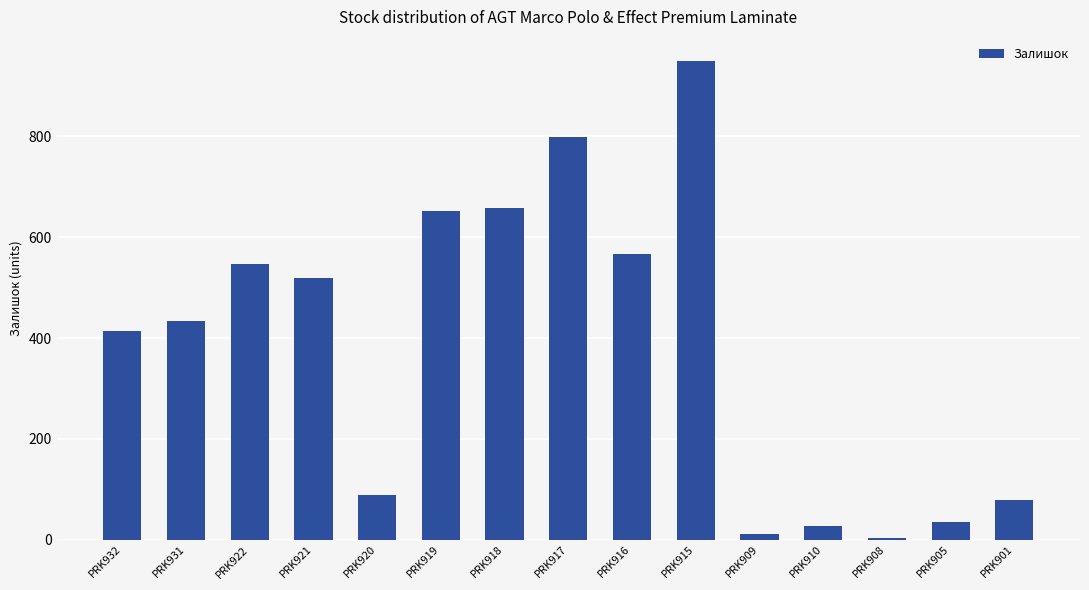

Count the number of data series in this chart.

1